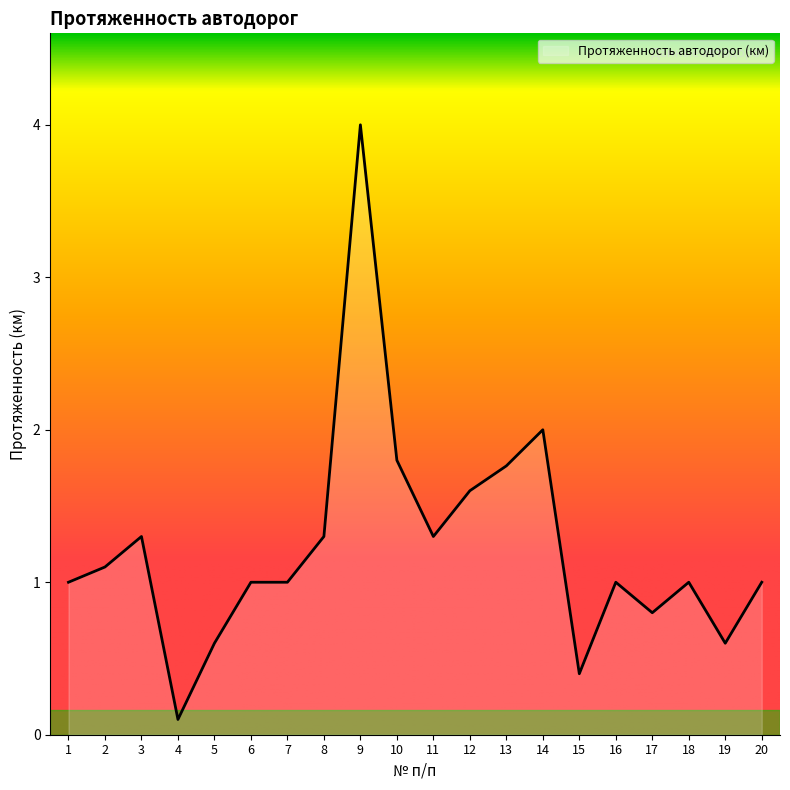

What is the difference between the maximum and minimum values?

3.9